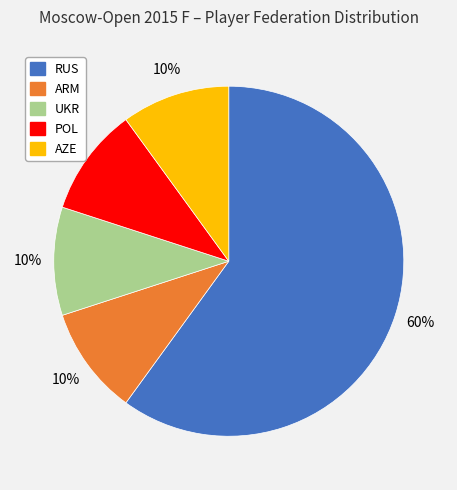

Count the number of slices in the pie.

5